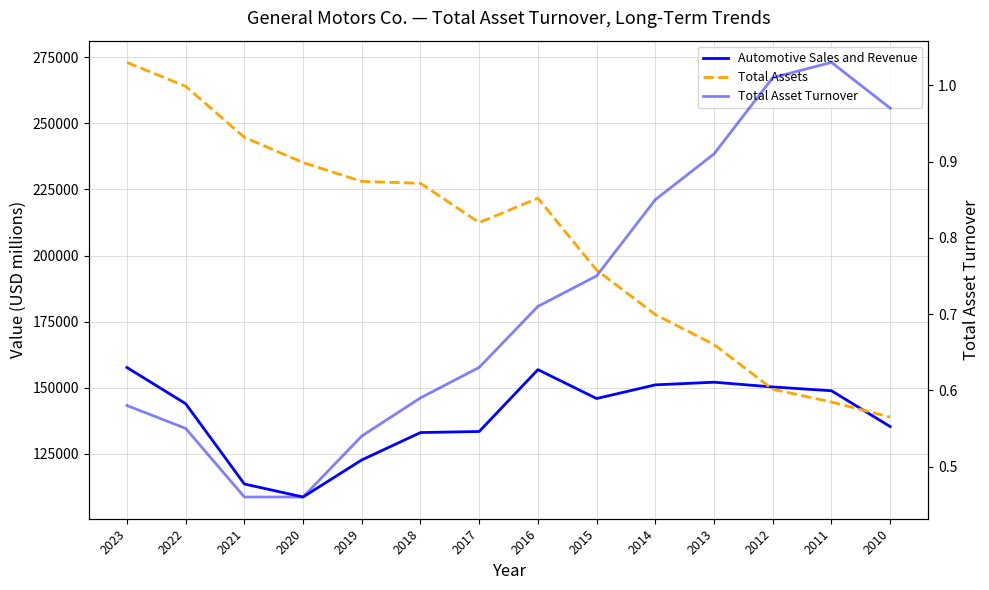

True or false: Total Asset Turnover and Automotive Sales and Revenue cross at least once.

False